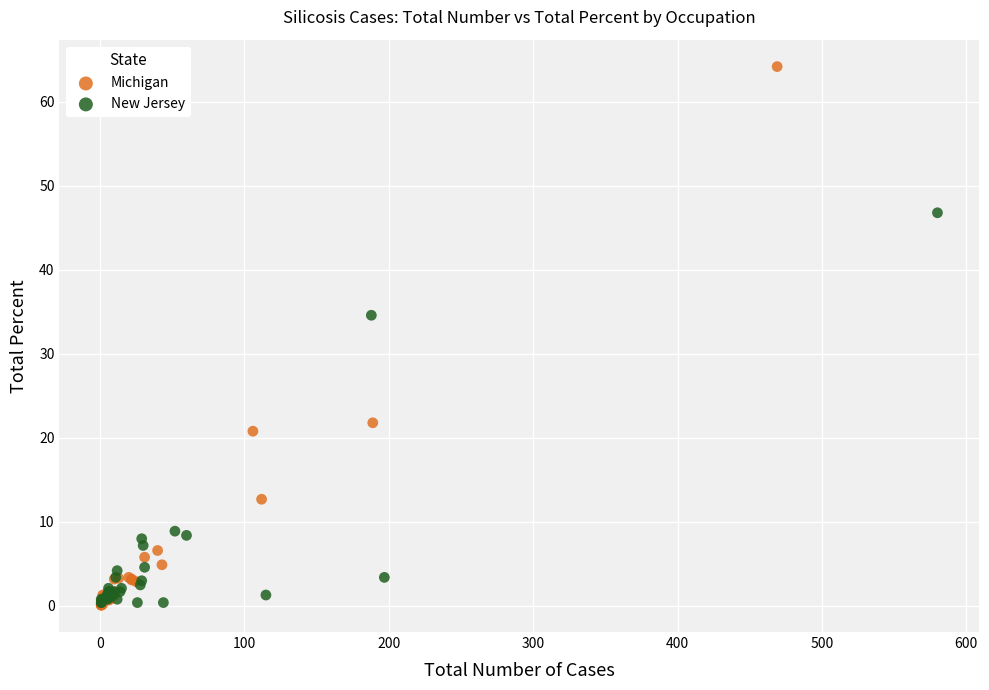

Which series has the widest spread of Y values?

Michigan